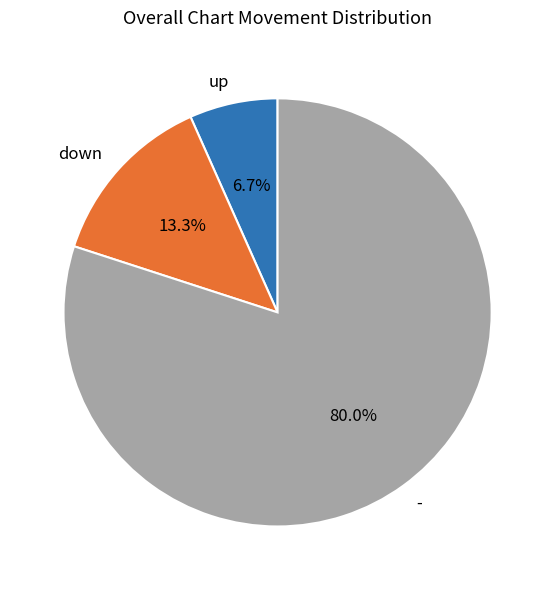

To the nearest percent, what is the difference between the largest and smallest slice percentages?

73%